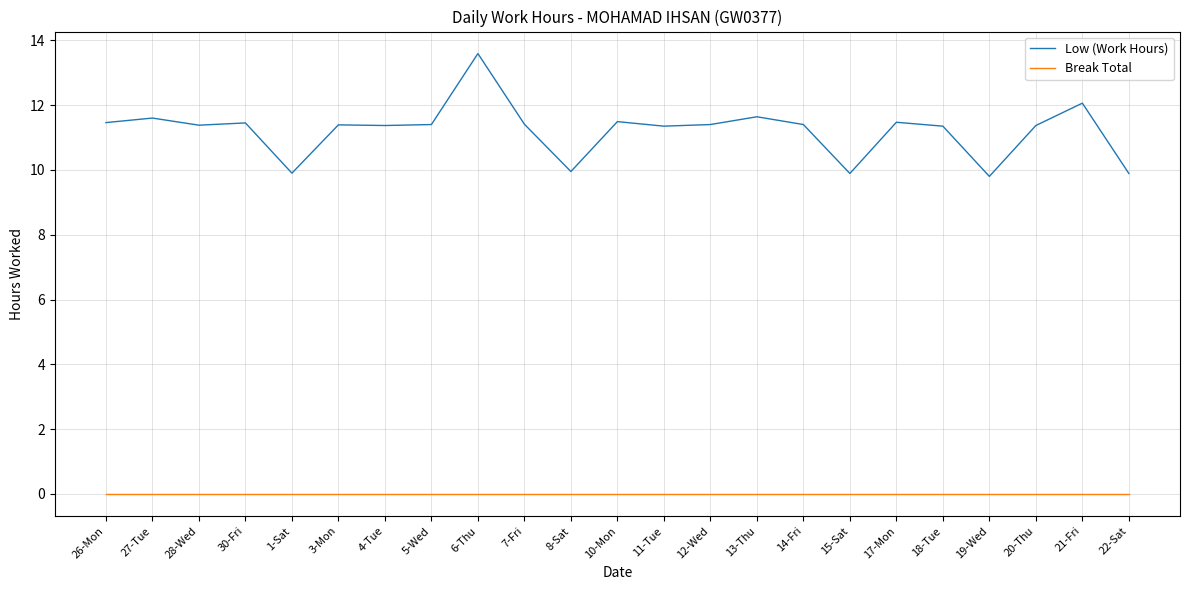

Which series has the widest spread of values?

Low (Work Hours)